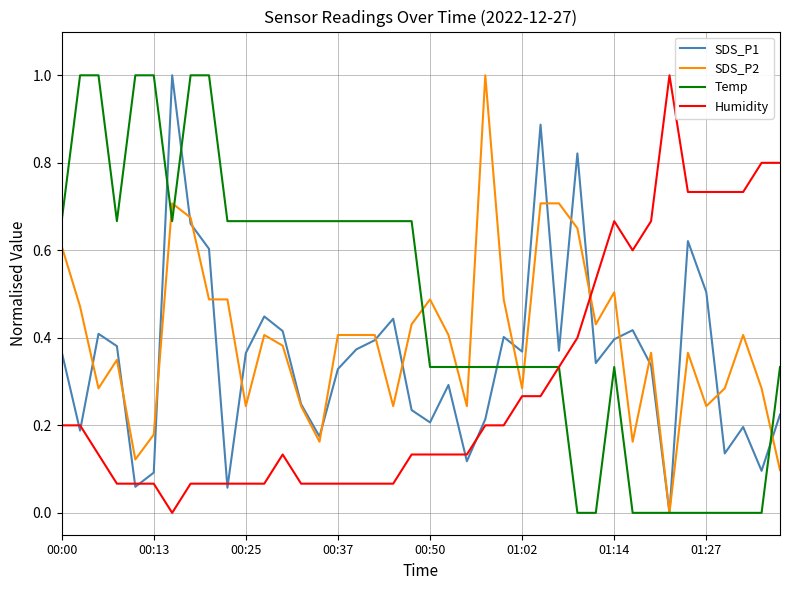

Which series has the largest total across all categories?

Temp